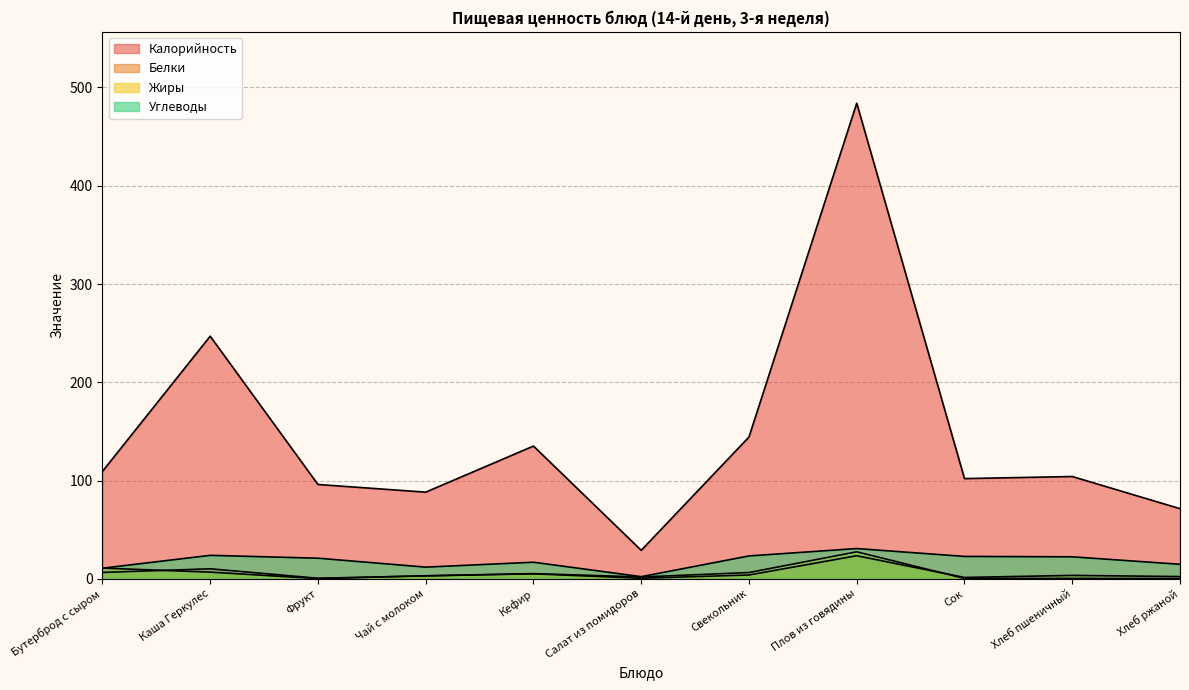

Reading left to right, what are all the values shown in this chart?

Калорийность: 109.3	246.9	96.0	88.2	135.1	29.0	144.3	484.0	102.0	104.1	71.4
Белки: 6.5	10.2	0.6	3.0	5.1	0.6	3.9	23.5	1.4	3.5	2.3
Жиры: 10.9	6.8	0.2	3.1	5.3	1.9	6.4	27.5	0.4	0.4	0.3
Углеводы: 10.8	23.9	21.0	11.9	16.9	2.2	23.3	30.8	22.8	22.4	14.8